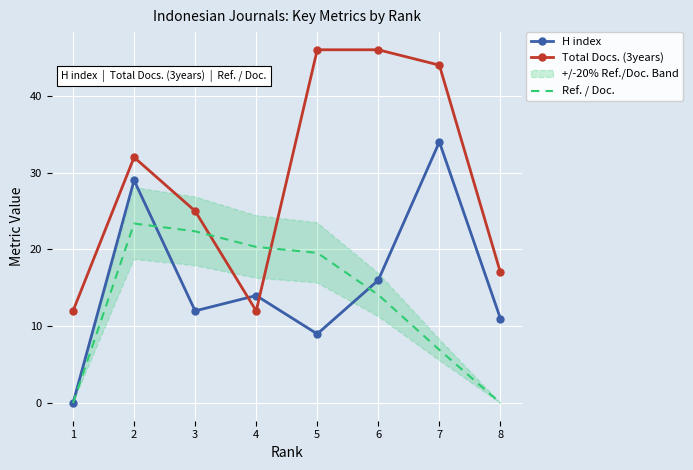

The value of H index at 2 is 17.8. True or false?

False